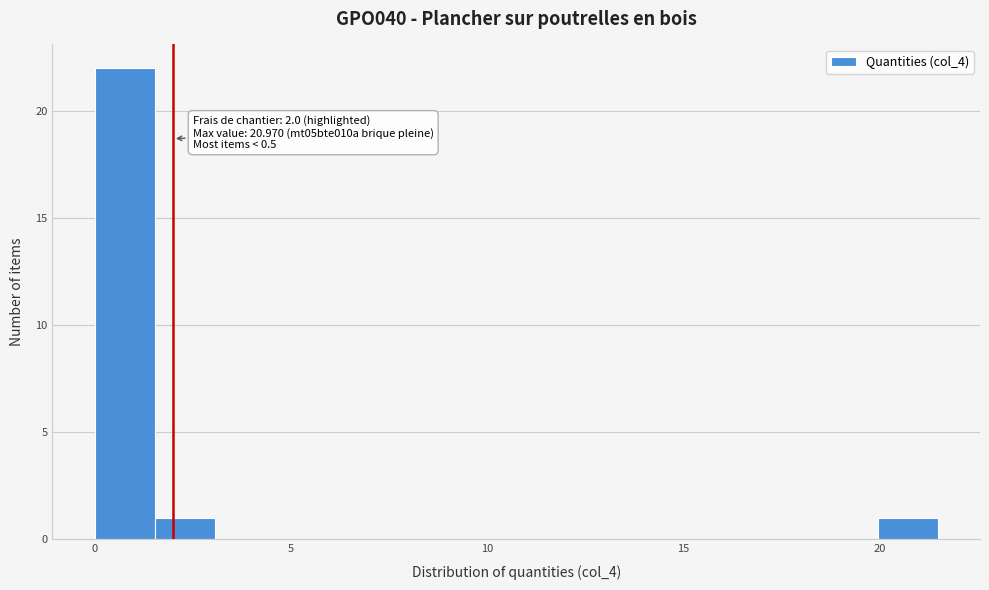

Read against the x-axis, roughly where is the centre of the tallest bar?

1.0